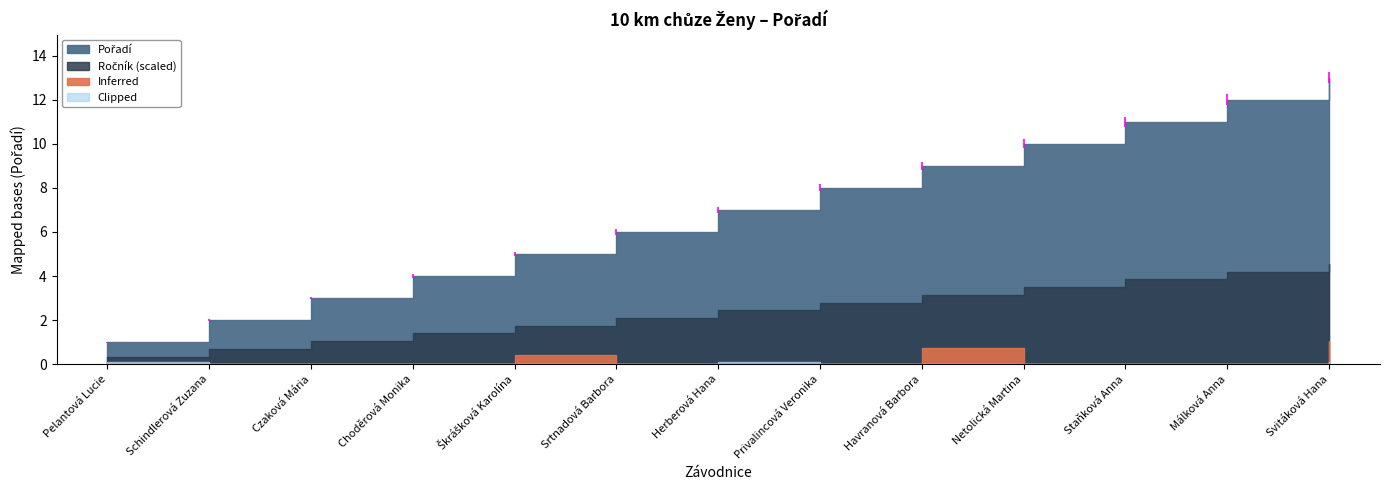

What is the change in value from Málková Anna to Svitáková Hana?

+1